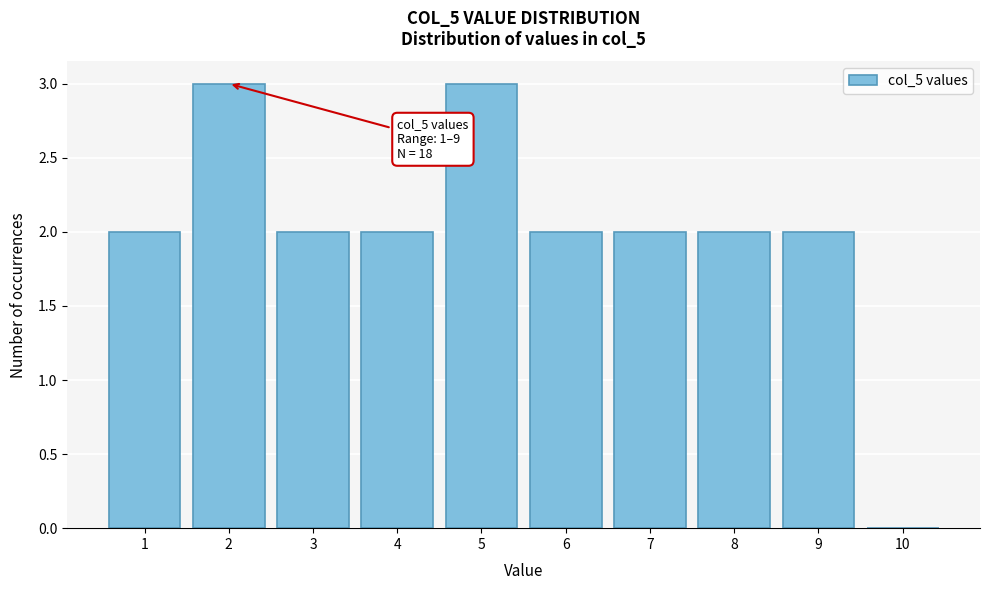

Reading left to right, transcribe all the data shown in this chart.

1=2	2=3	3=2	4=2	5=3	6=2	7=2	8=2	9=2	10=0